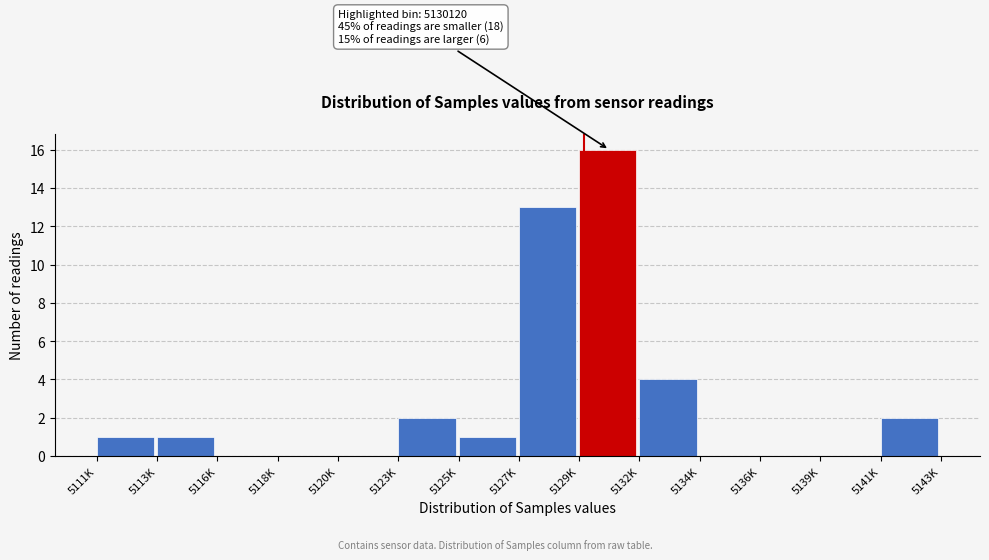

Reading right to left, transcribe all the data shown in this chart.

5141K=2	5139K=0	5136K=0	5134K=0	5132K=4	5129K=16	5127K=13	5125K=1	5123K=2	5120K=0	5118K=0	5116K=0	5113K=1	5111K=1